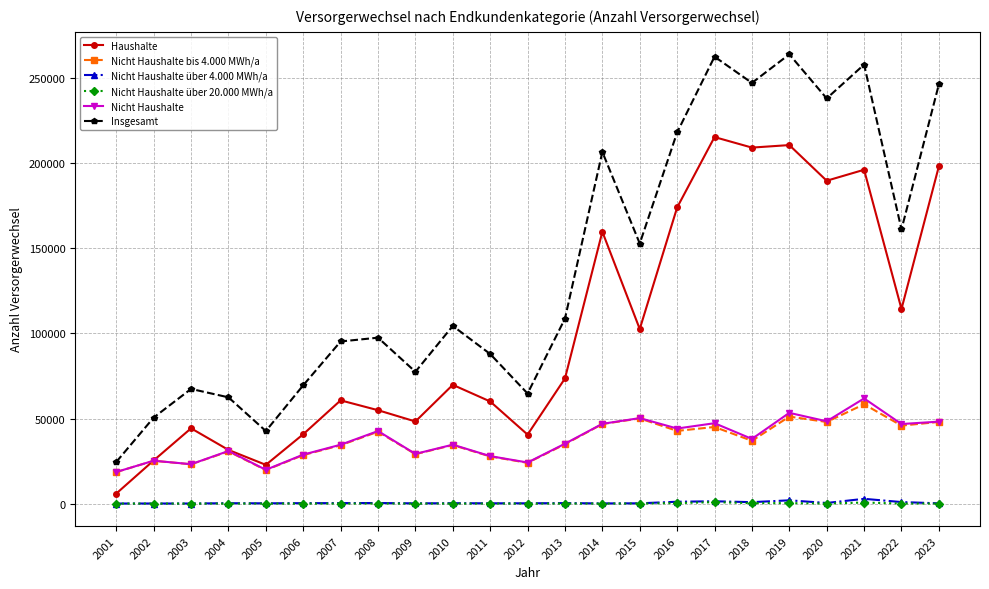

Where is the first local minimum for Insgesamt?

2005